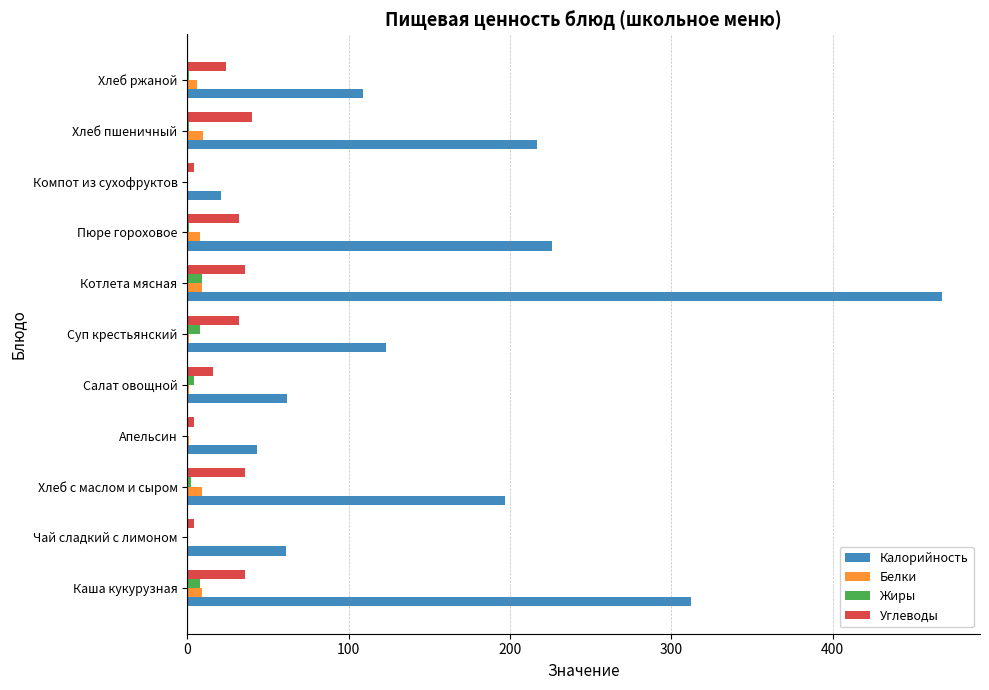

What is the average value of the Калорийность series?

167